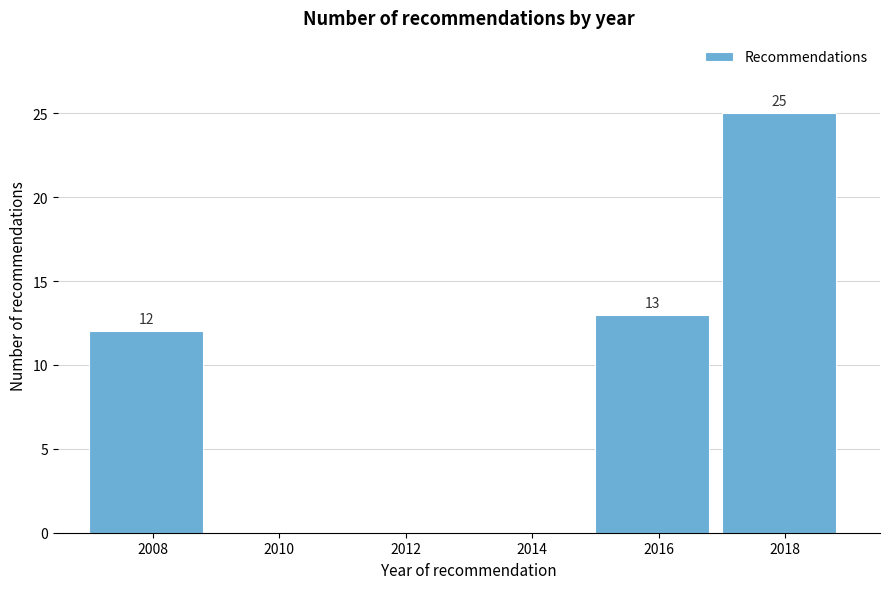

Over which range of the x-axis is the bar tallest?

2017 to 2019